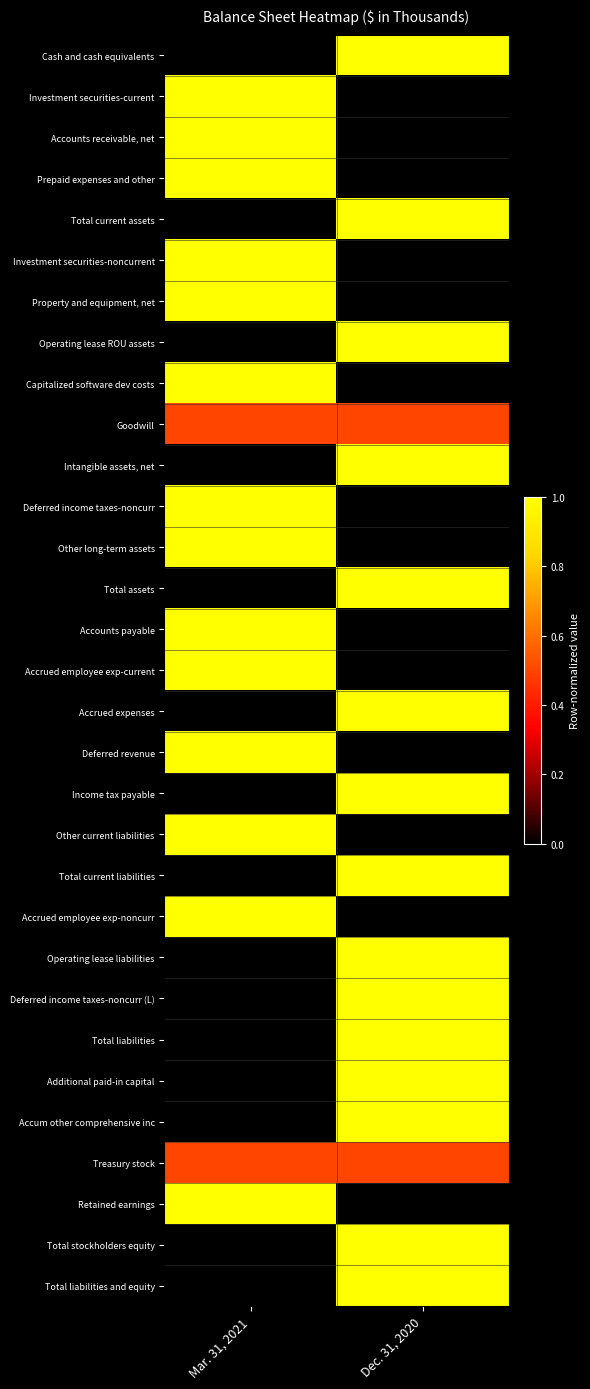

Reading left to right, what are all the values shown in this chart?

Cash and cash equivalents: Mar. 31, 2021=0.0	Dec. 31, 2020=1.0
Investment securities-current: Mar. 31, 2021=1.0	Dec. 31, 2020=0.0
Accounts receivable, net: Mar. 31, 2021=1.0	Dec. 31, 2020=0.0
Prepaid expenses and other: Mar. 31, 2021=1.0	Dec. 31, 2020=0.0
Total current assets: Mar. 31, 2021=0.0	Dec. 31, 2020=1.0
Investment securities-noncurrent: Mar. 31, 2021=1.0	Dec. 31, 2020=0.0
Property and equipment, net: Mar. 31, 2021=1.0	Dec. 31, 2020=0.0
Operating lease ROU assets: Mar. 31, 2021=0.0	Dec. 31, 2020=1.0
Capitalized software dev costs: Mar. 31, 2021=1.0	Dec. 31, 2020=0.0
Goodwill: Mar. 31, 2021=0.5	Dec. 31, 2020=0.5
Intangible assets, net: Mar. 31, 2021=0.0	Dec. 31, 2020=1.0
Deferred income taxes-noncurr: Mar. 31, 2021=1.0	Dec. 31, 2020=0.0
Other long-term assets: Mar. 31, 2021=1.0	Dec. 31, 2020=0.0
Total assets: Mar. 31, 2021=0.0	Dec. 31, 2020=1.0
Accounts payable: Mar. 31, 2021=1.0	Dec. 31, 2020=0.0
Accrued employee exp-current: Mar. 31, 2021=1.0	Dec. 31, 2020=0.0
Accrued expenses: Mar. 31, 2021=0.0	Dec. 31, 2020=1.0
Deferred revenue: Mar. 31, 2021=1.0	Dec. 31, 2020=0.0
Income tax payable: Mar. 31, 2021=0.0	Dec. 31, 2020=1.0
Other current liabilities: Mar. 31, 2021=1.0	Dec. 31, 2020=0.0
Total current liabilities: Mar. 31, 2021=0.0	Dec. 31, 2020=1.0
Accrued employee exp-noncurr: Mar. 31, 2021=1.0	Dec. 31, 2020=0.0
Operating lease liabilities: Mar. 31, 2021=0.0	Dec. 31, 2020=1.0
Deferred income taxes-noncurr (L): Mar. 31, 2021=0.0	Dec. 31, 2020=1.0
Total liabilities: Mar. 31, 2021=0.0	Dec. 31, 2020=1.0
Additional paid-in capital: Mar. 31, 2021=0.0	Dec. 31, 2020=1.0
Accum other comprehensive inc: Mar. 31, 2021=0.0	Dec. 31, 2020=1.0
Treasury stock: Mar. 31, 2021=0.5	Dec. 31, 2020=0.5
Retained earnings: Mar. 31, 2021=1.0	Dec. 31, 2020=0.0
Total stockholders equity: Mar. 31, 2021=0.0	Dec. 31, 2020=1.0
Total liabilities and equity: Mar. 31, 2021=0.0	Dec. 31, 2020=1.0